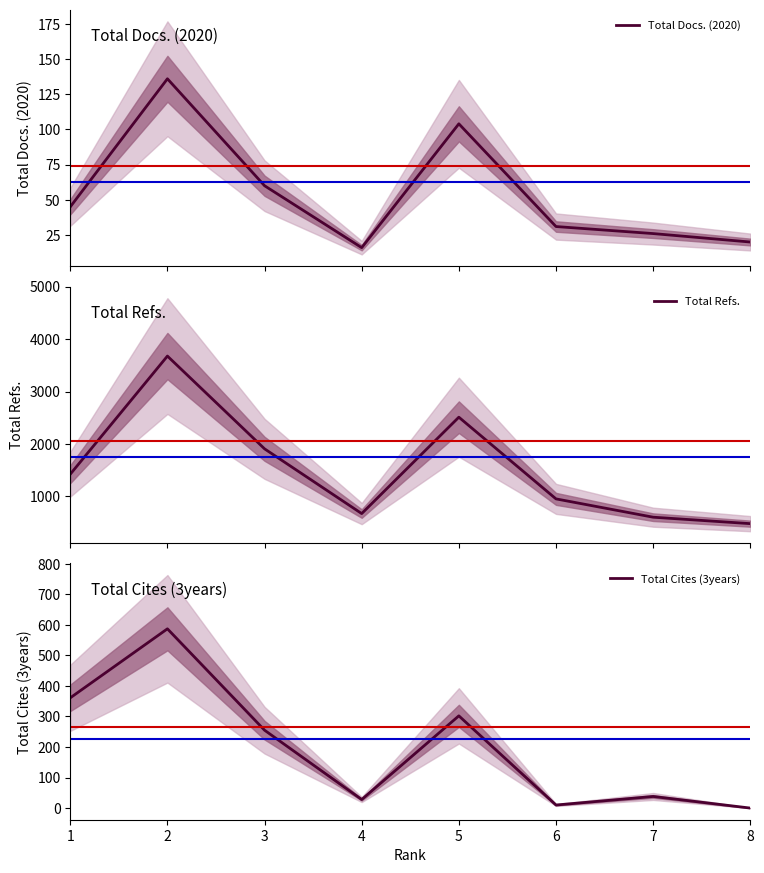

Where does the Total Cites (3years) series first go above 255?

1